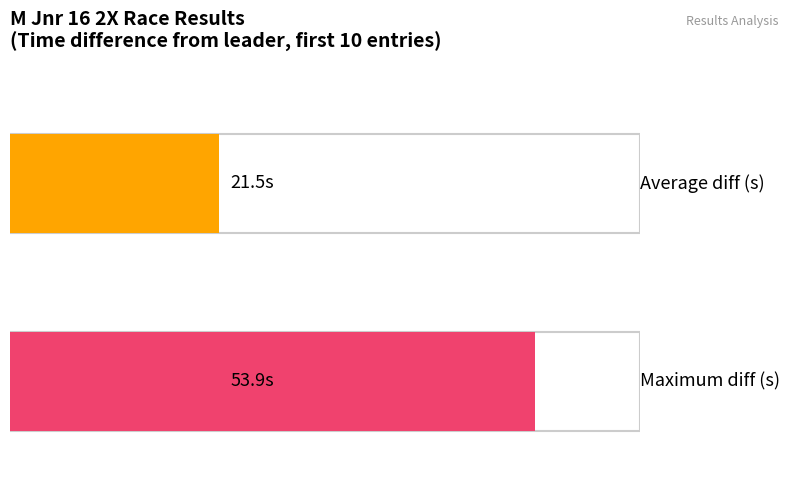

True or false: the data shows 22.5 at Offaly.

False